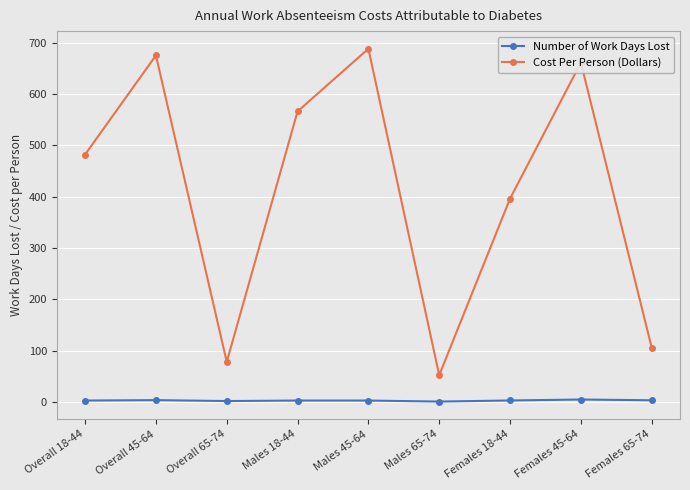

What is the sum of all Cost Per Person (Dollars) values?

3704.0